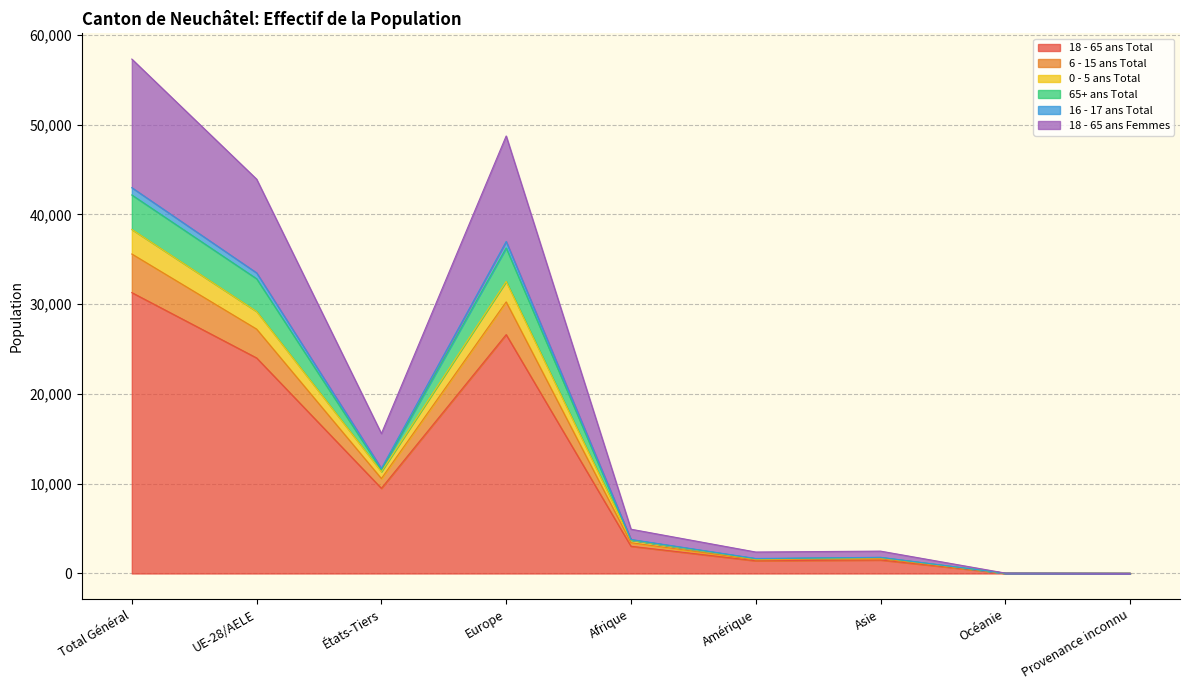

Count the number of categories in the chart.

9